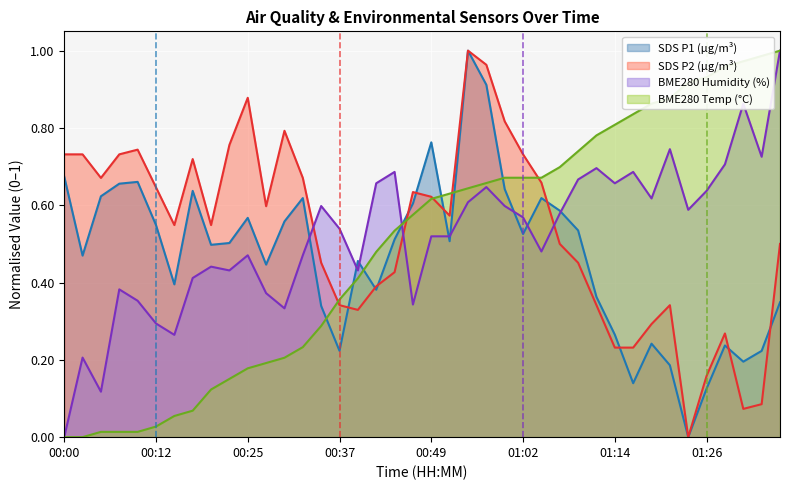

The value of SDS_P2 at 01:12 is 0.3. True or false?

True